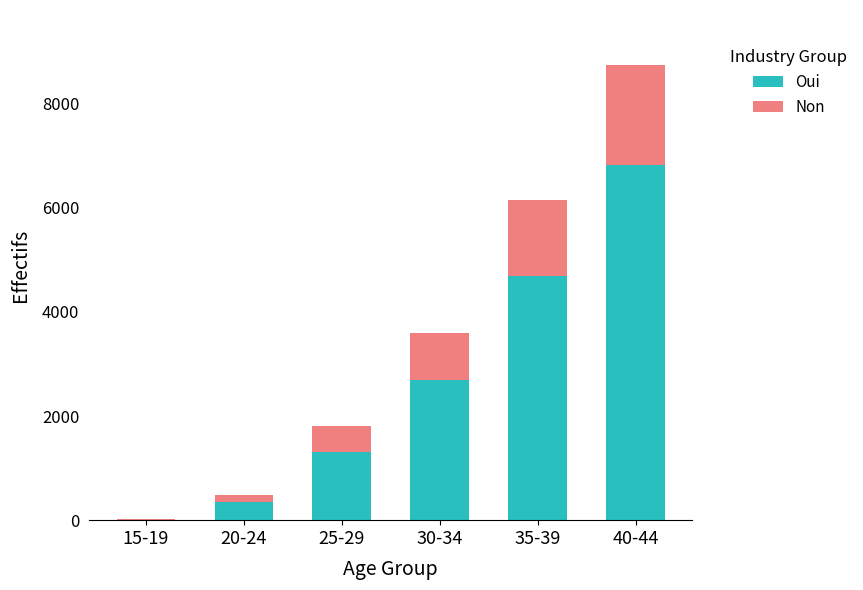

What is the maximum value for Oui?

6827